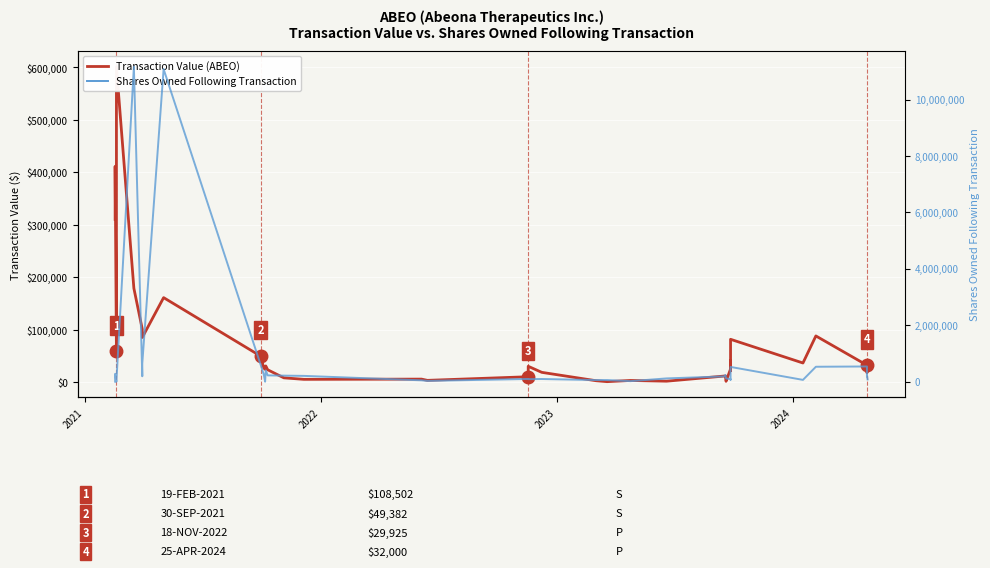

The Transaction Value series shows 19256 at 26. True or false?

False